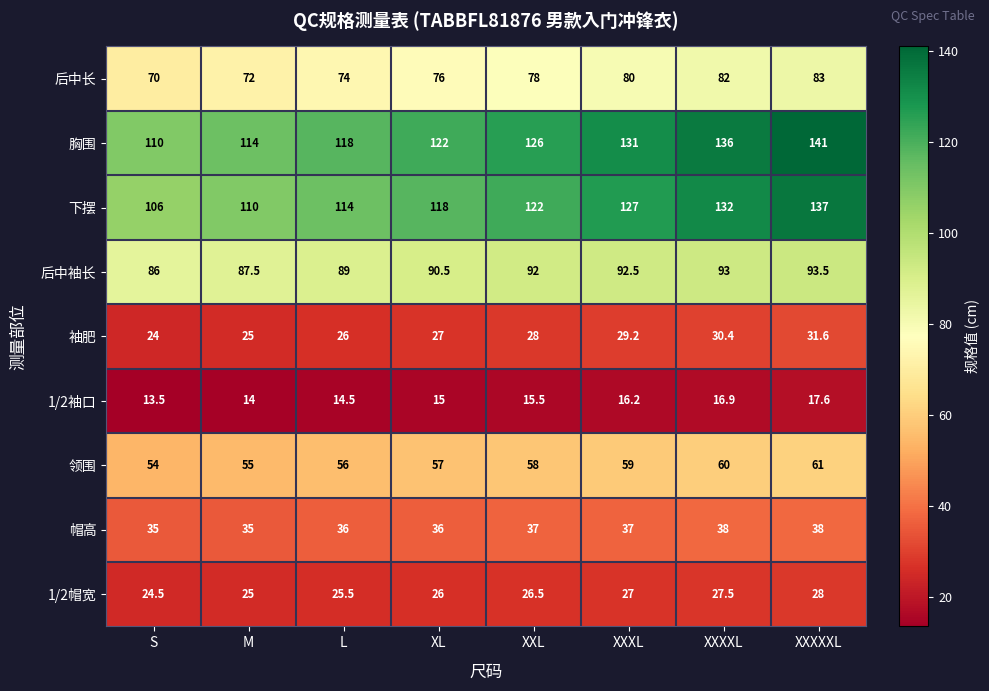

At which label is 领围 closest to 57?

XL